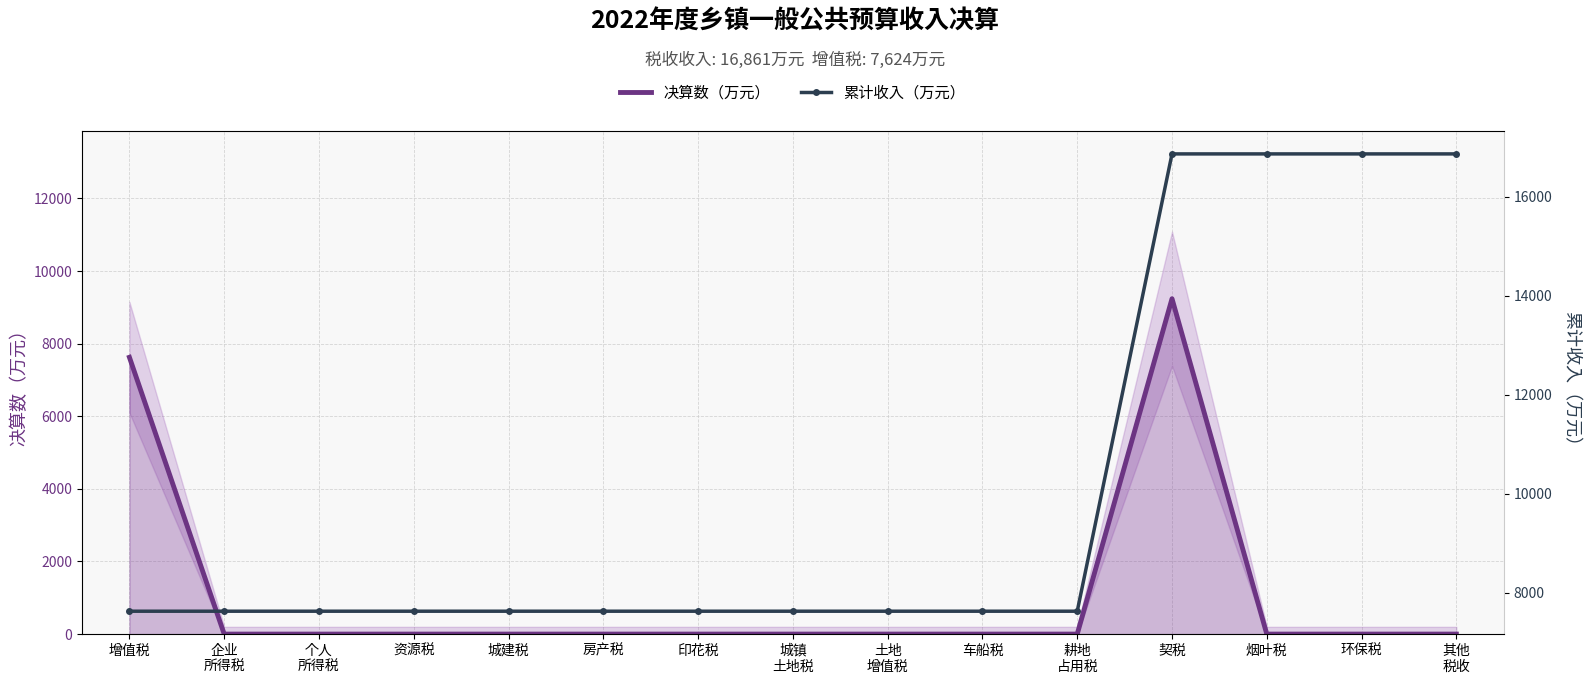

Which has a higher value, 烟叶税 or 房产税?

烟叶税